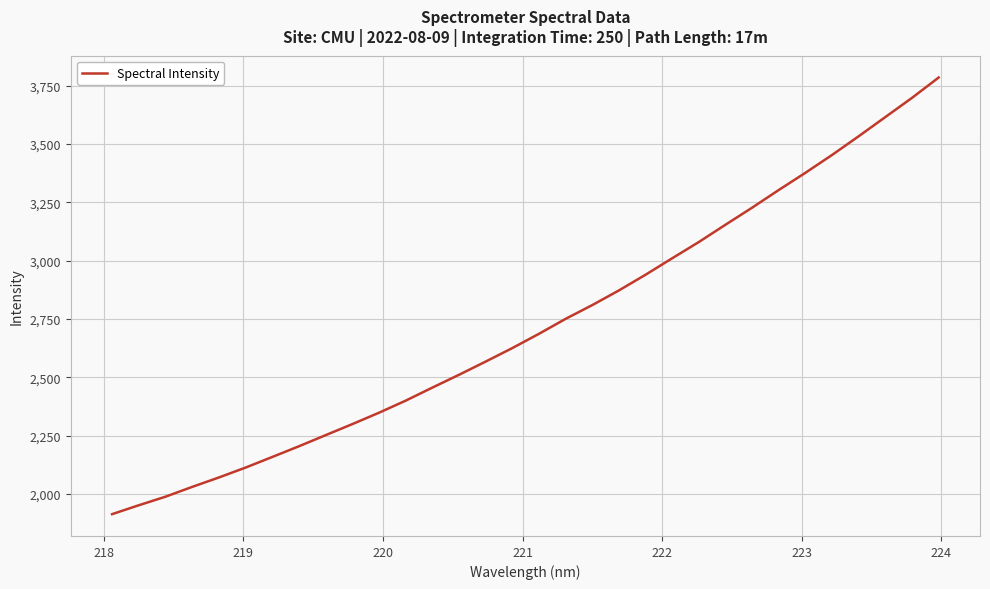

What is the greatest value displayed?

3785.3